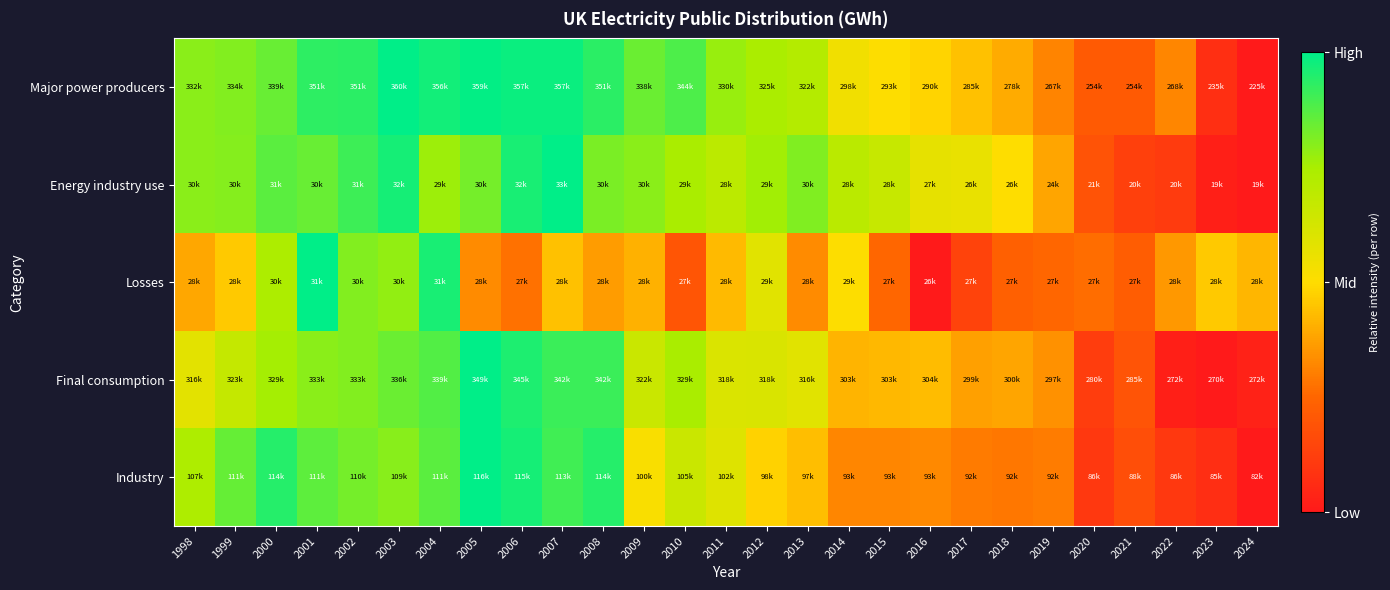

Count the number of data series in this chart.

5